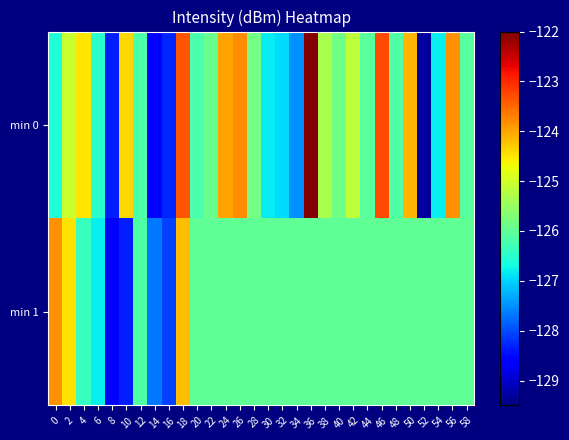

Which series has the largest range (max minus min)?

min 0